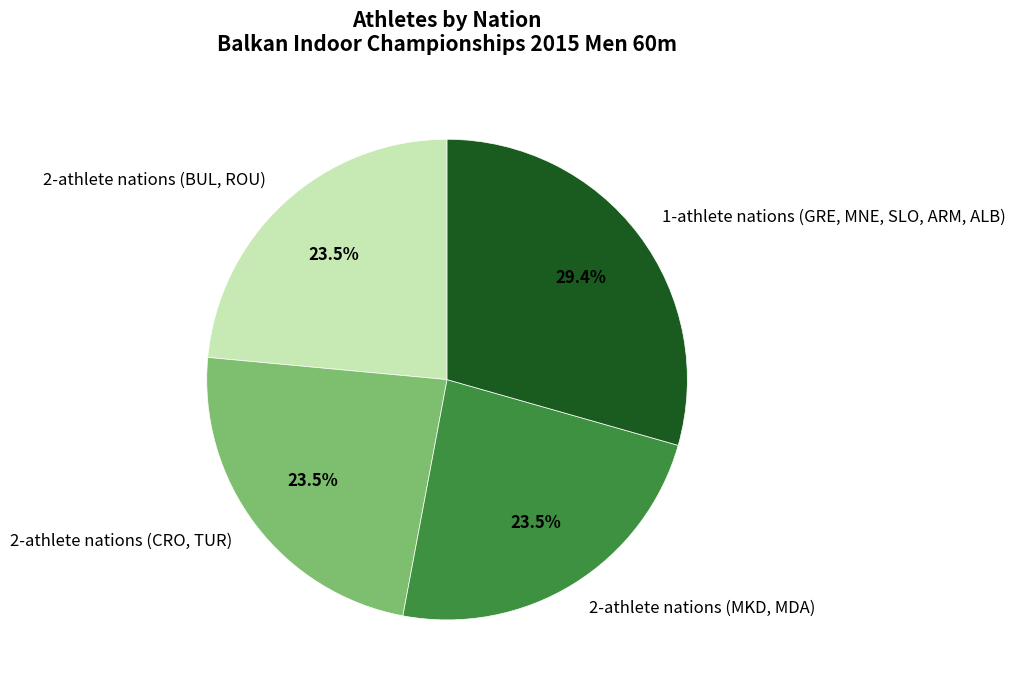

What percentage is NOT represented by 2-athlete nations (BUL, ROU)?

76.5%